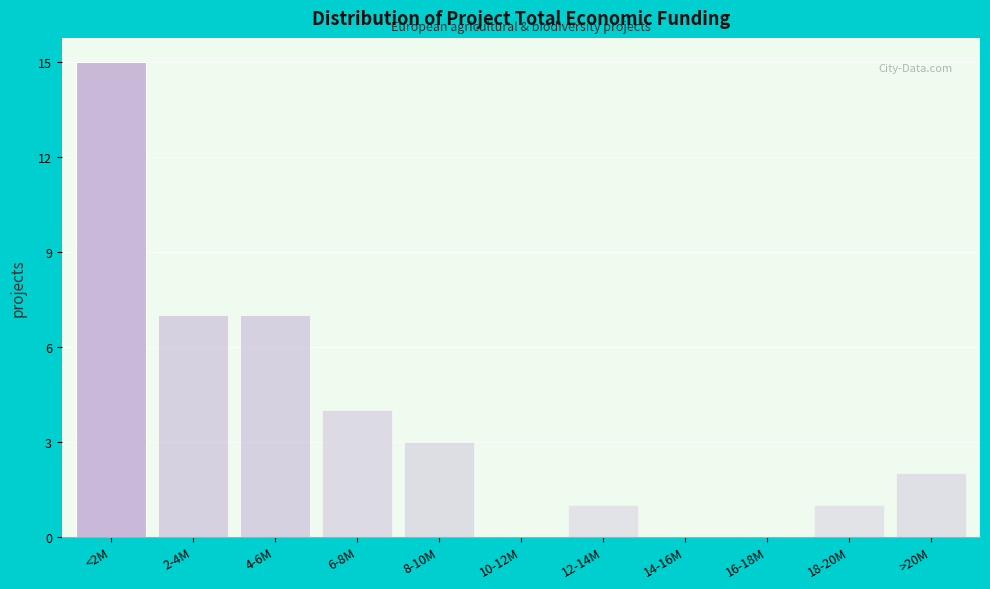

Reading left to right, transcribe all the data shown in this chart.

<2M=15	2-4M=7	4-6M=7	6-8M=4	8-10M=3	10-12M=0	12-14M=1	14-16M=0	16-18M=0	18-20M=1	>20M=2